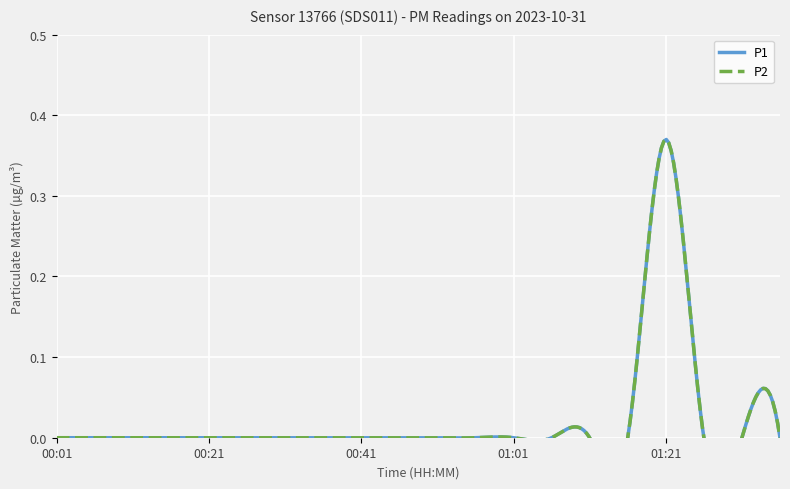

Between 00:06 and 01:26, which series saw the biggest shift?

P1